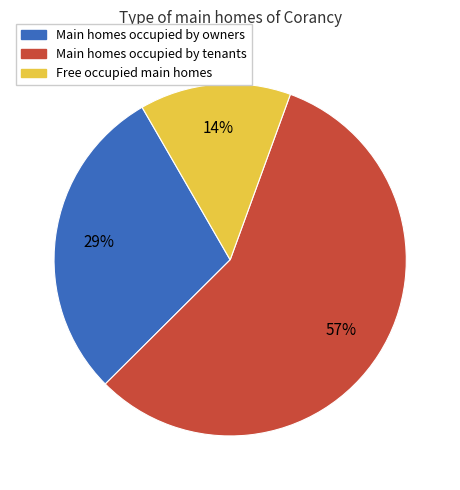

To the nearest percent, what is the average slice percentage?

33%